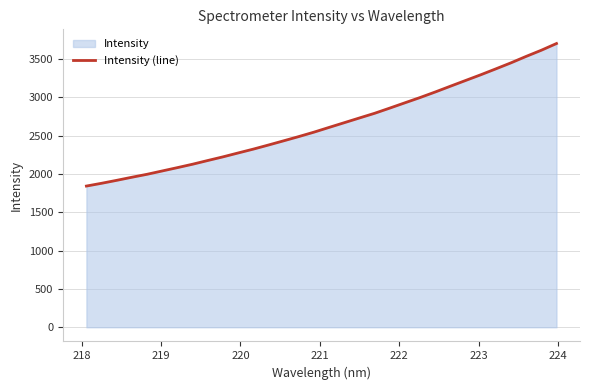

What is the greatest value displayed?

3702.3